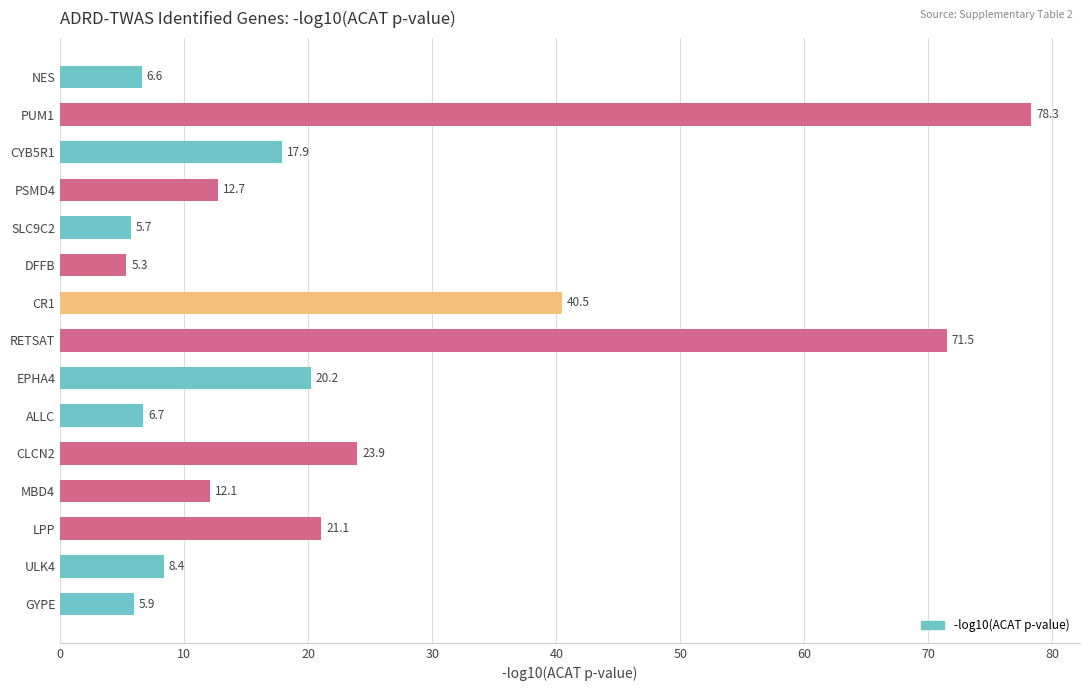

What is the sum of all values?

336.8